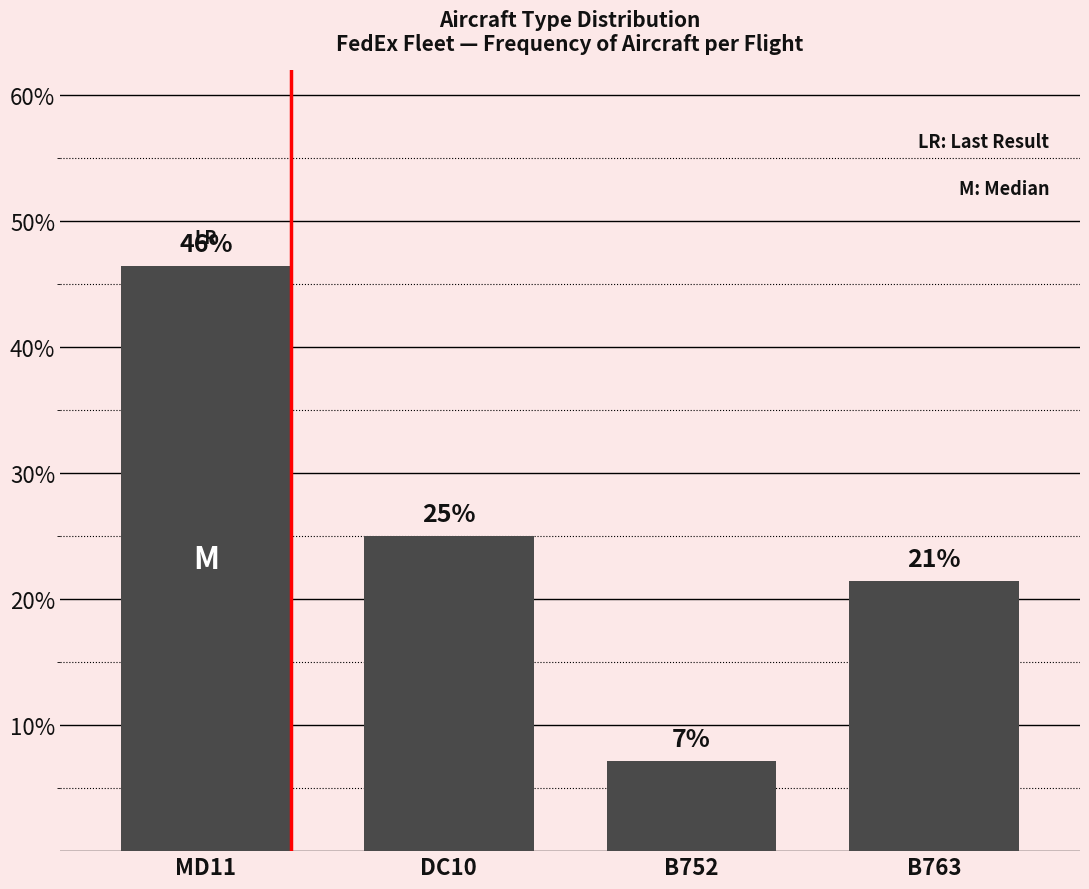

How many bars are there in total?

4